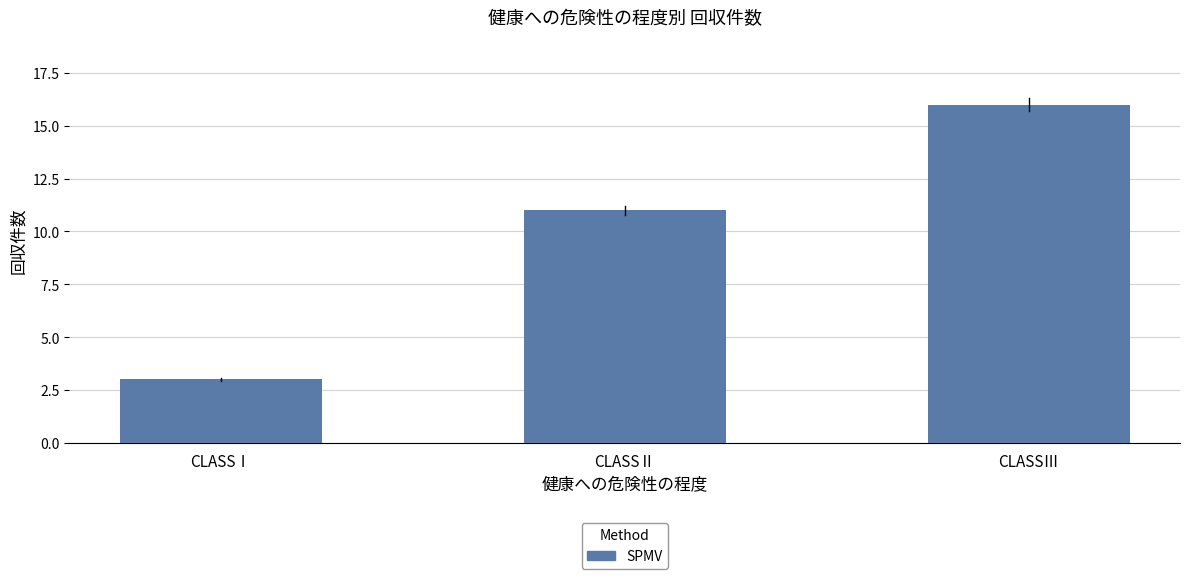

What is the label of the 2nd bar from the left?

CLASSⅡ